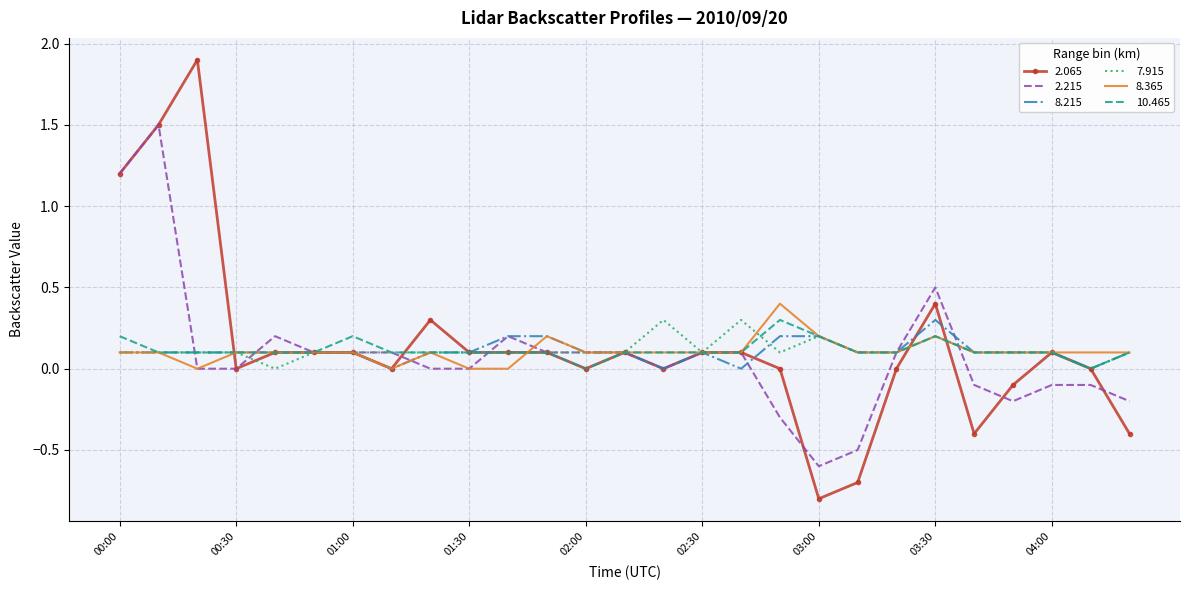

What is the smallest value displayed?

-0.8